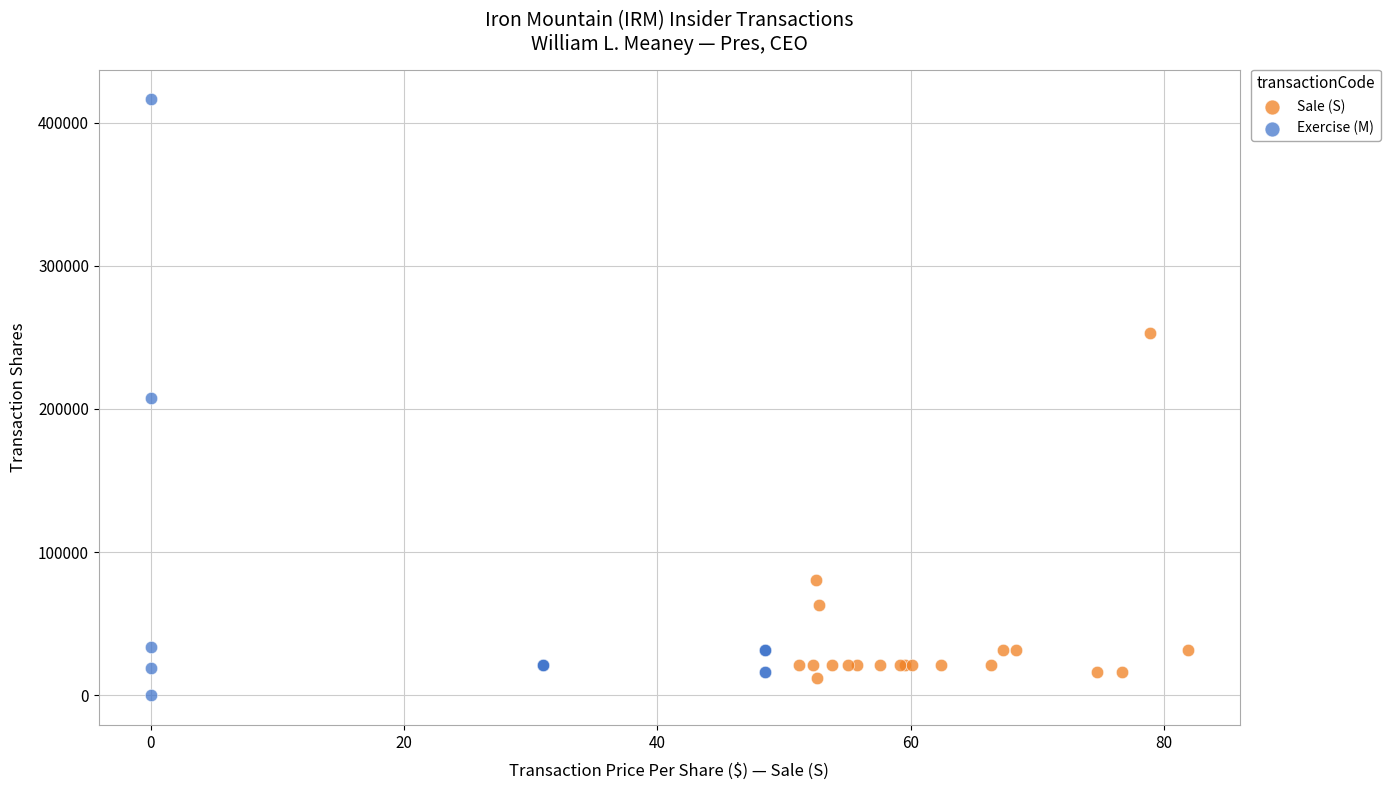

Which series has the widest spread of Y values?

Exercise (M)